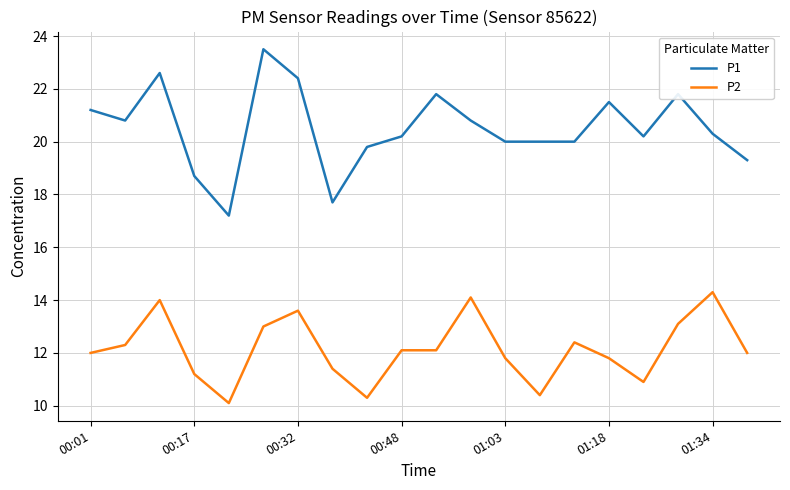

True or false: P1 and P2 intersect in this chart.

False